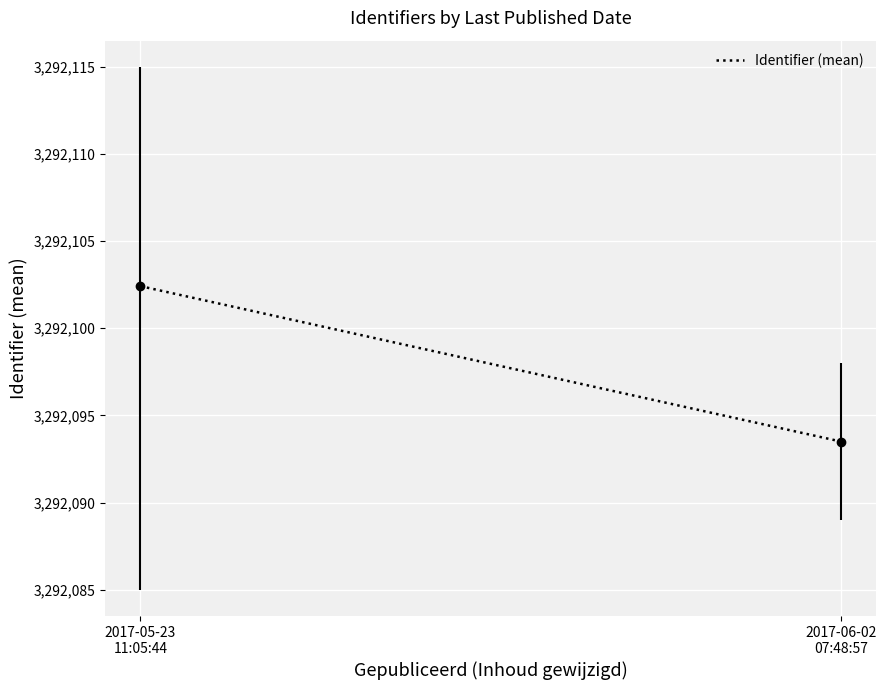

What is the value of the 2nd point from the left?

3292093.5